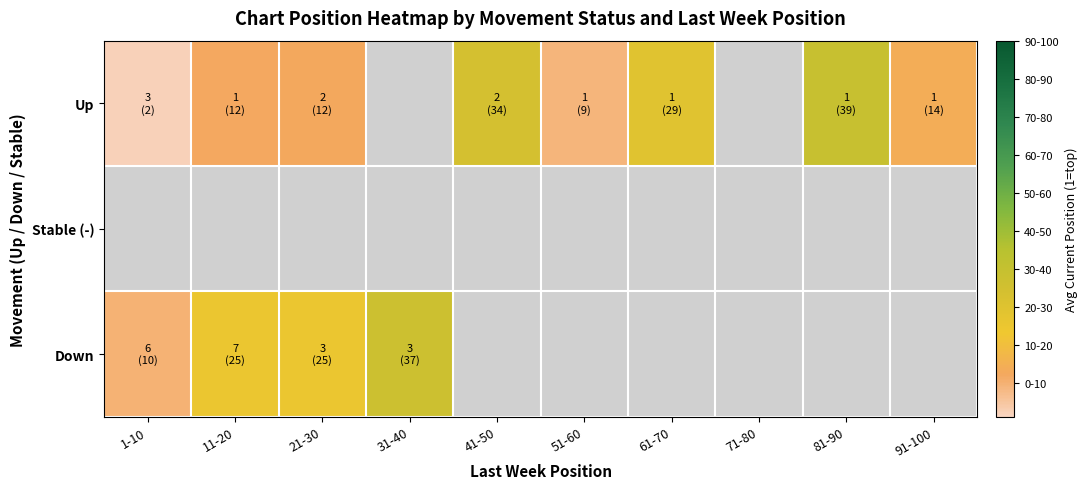

What is the difference between the maximum and minimum values in the Up series?

37.0